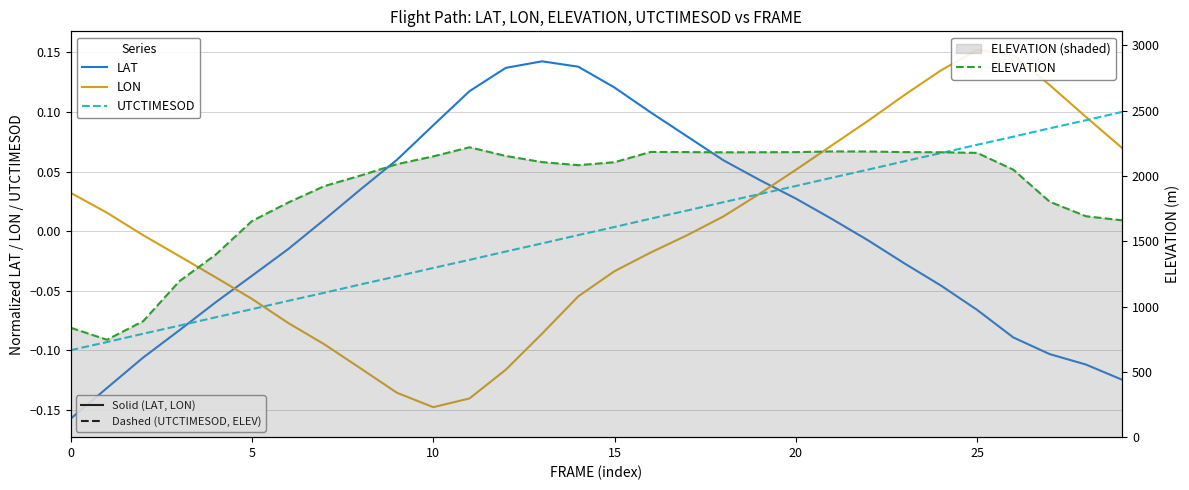

Count the number of data series in this chart.

4